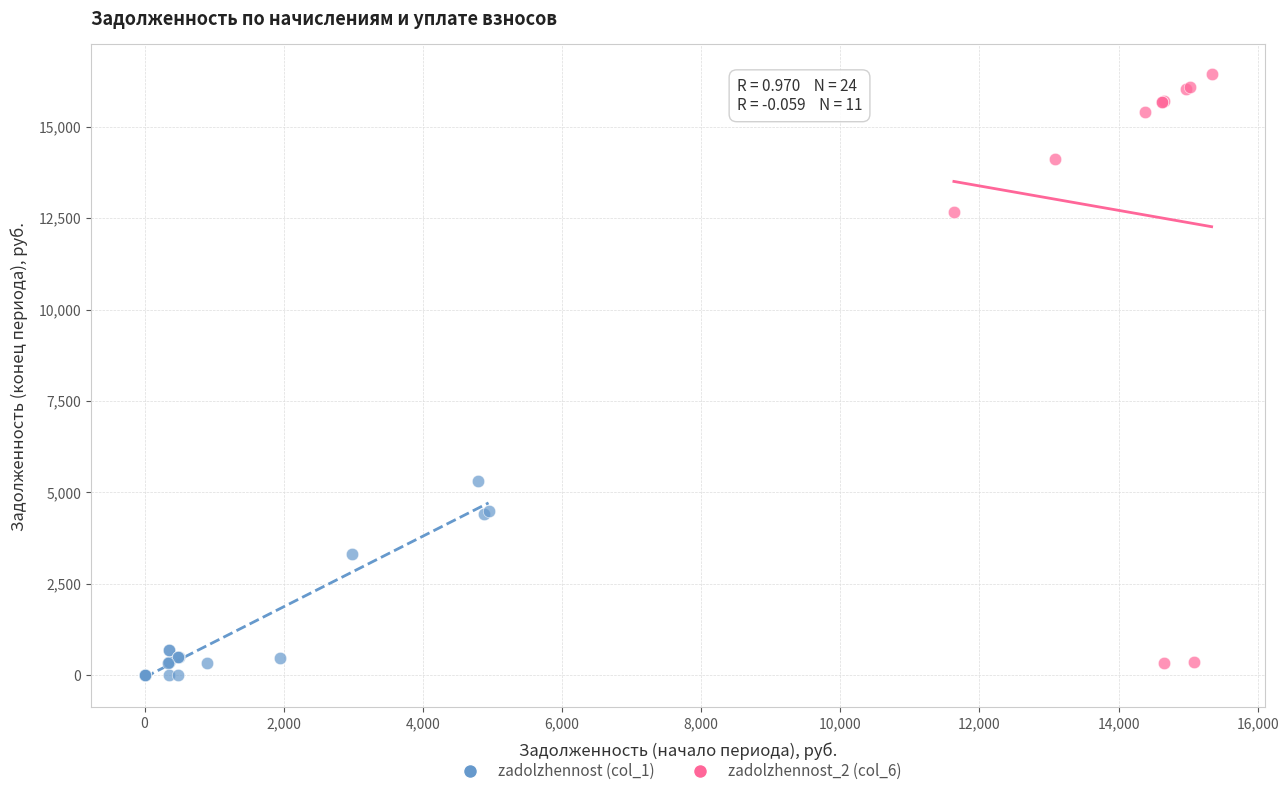

Which series reaches the minimum Y coordinate?

zadolzhennost (col_1)